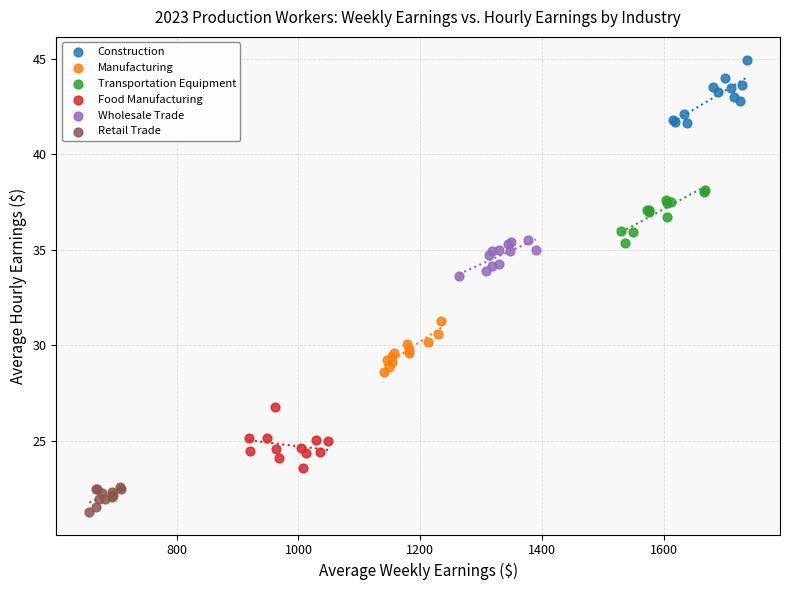

Which series reaches the maximum Y coordinate?

Construction